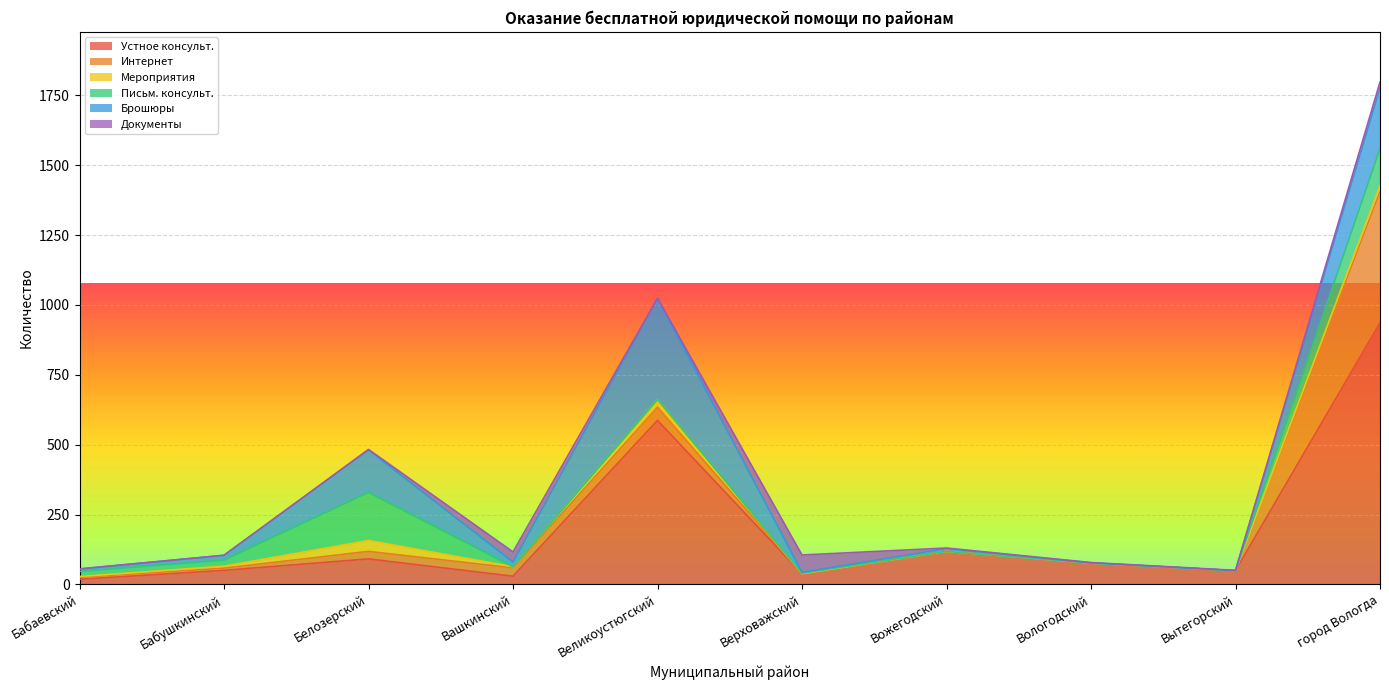

In Документы, how many points are higher than both neighbors (excluding endpoints)?

2